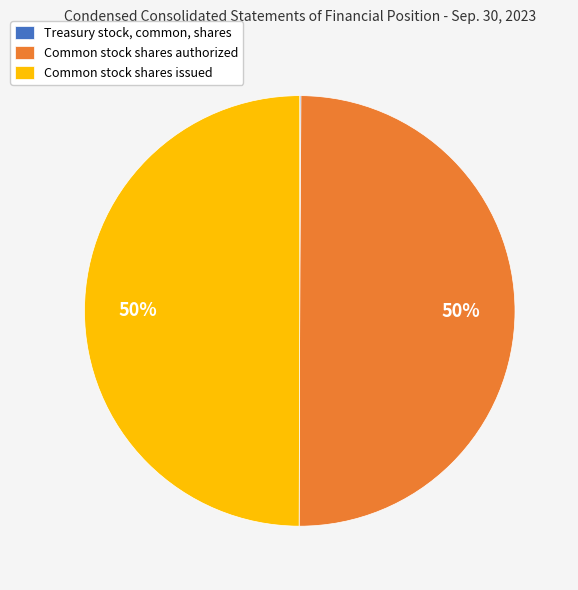

Is it true that Common stock shares issued is 50% of the pie?

True